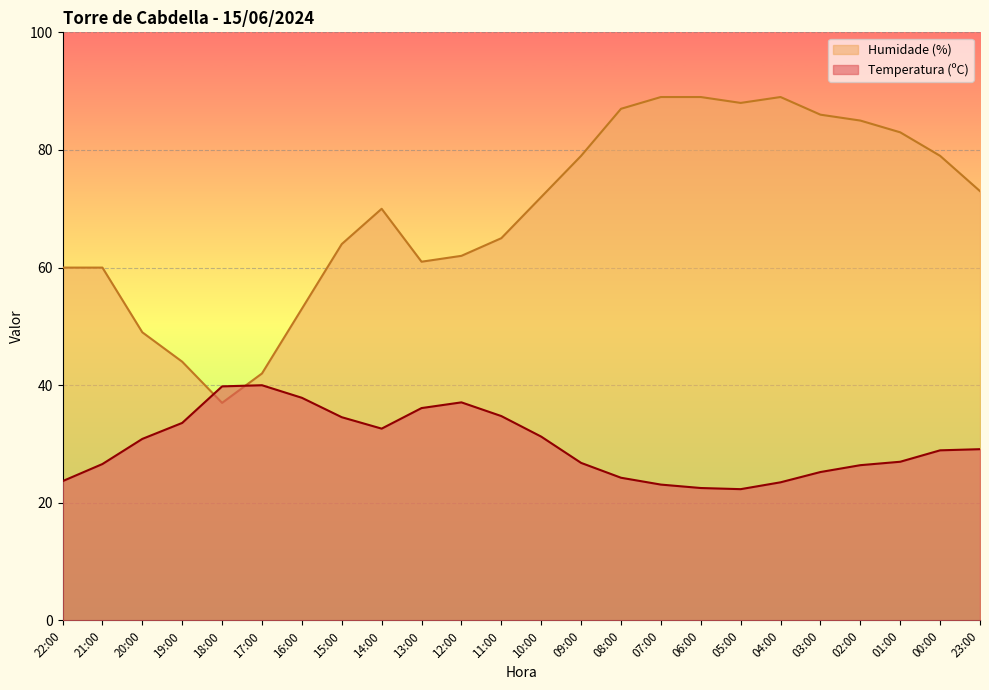

Reading left to right, list all the values displayed in this chart.

Temperatura (ºC): 23.7	26.6	30.9	33.6	39.8	40.0	37.9	34.6	32.6	36.1	37.1	34.8	31.3	26.8	24.3	23.1	22.5	22.3	23.5	25.2	26.4	27.0	28.9	29.1
Humidade (%): 60.0	60.0	49.0	44.0	37.0	42.0	53.0	64.0	70.0	61.0	62.0	65.0	72.0	79.0	87.0	89.0	89.0	88.0	89.0	86.0	85.0	83.0	79.0	73.0